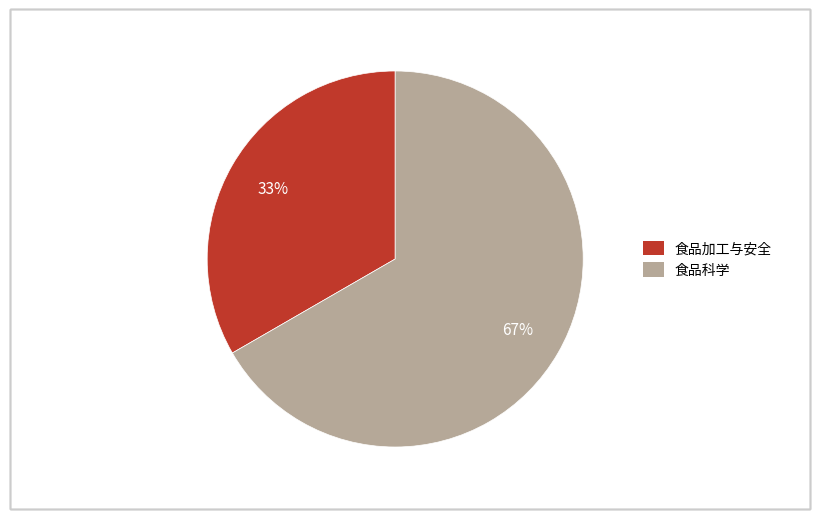

To the nearest percent, what portion does 食品加工与安全 represent?

33%